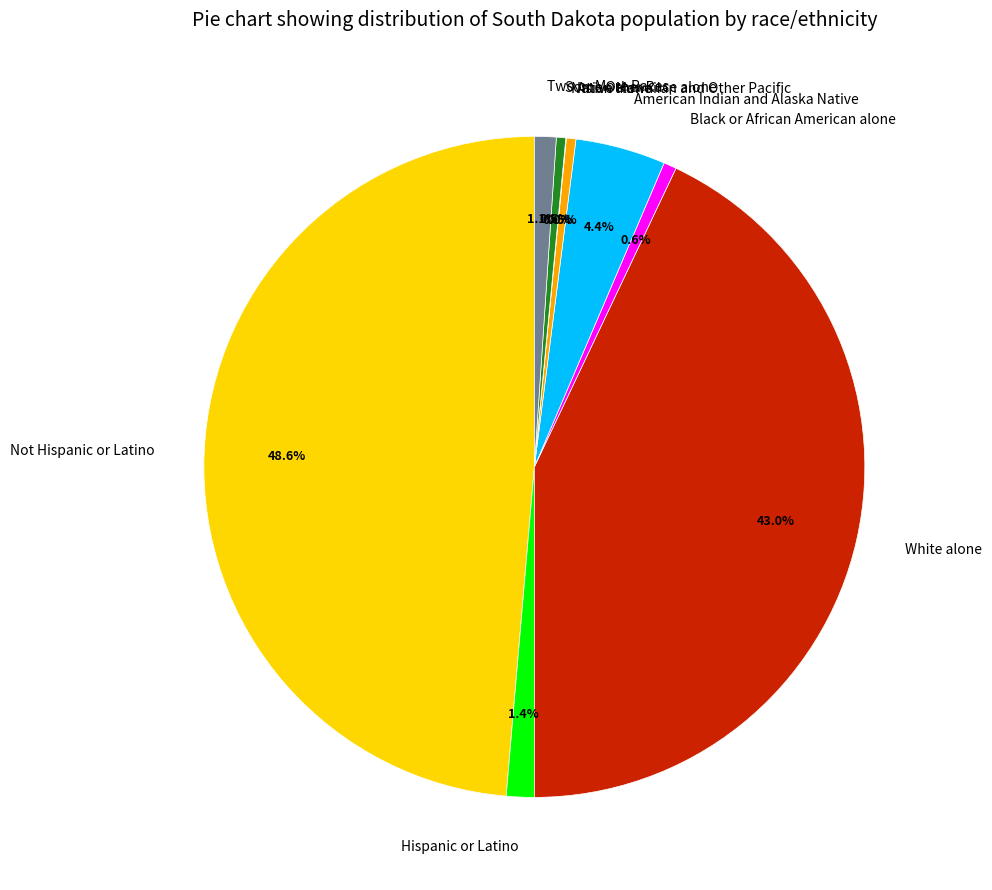

Is Two or More Races the majority of the pie?

No